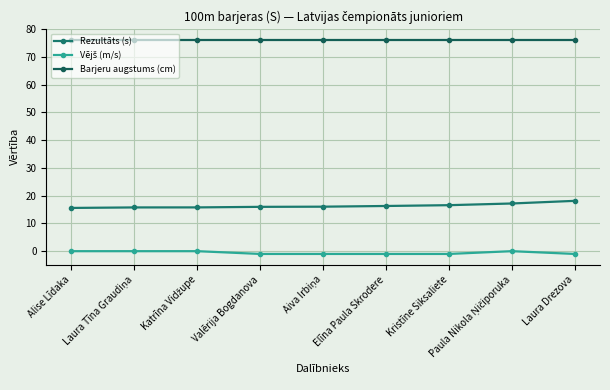

Which series has the largest total across all categories?

Barjeru augstums (cm)